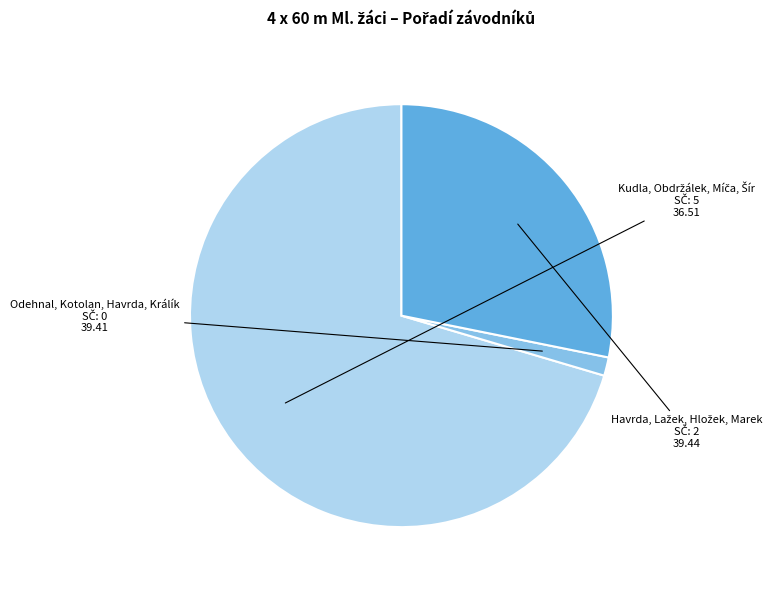

How many segments does this pie chart have?

3